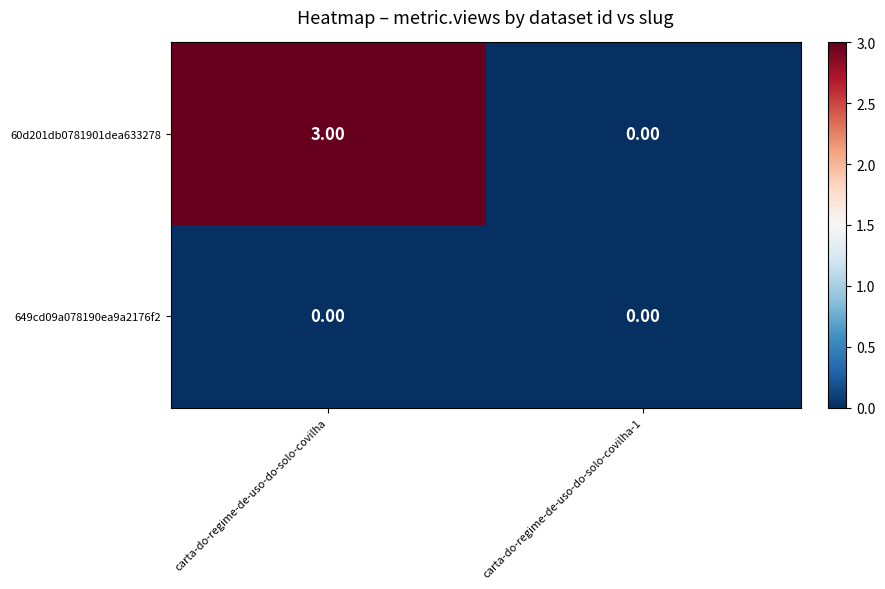

Rank the series by their average value, from lowest to highest.

649cd09a078190ea9a2176f2, 60d201db0781901dea633278